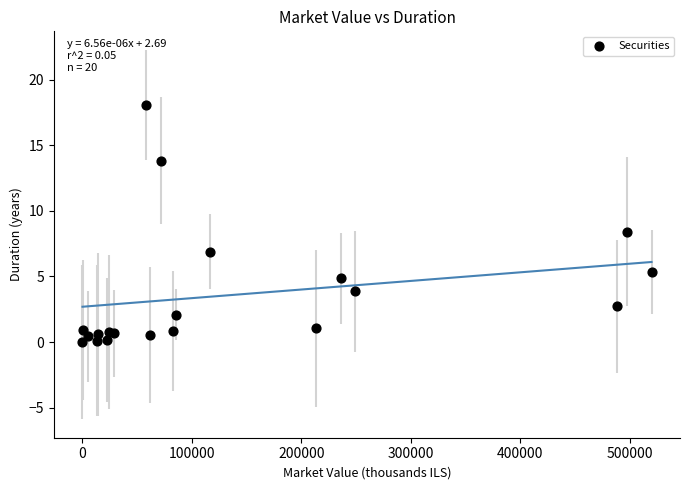

What Y value in the scatter plot is closest to 9?

8.4